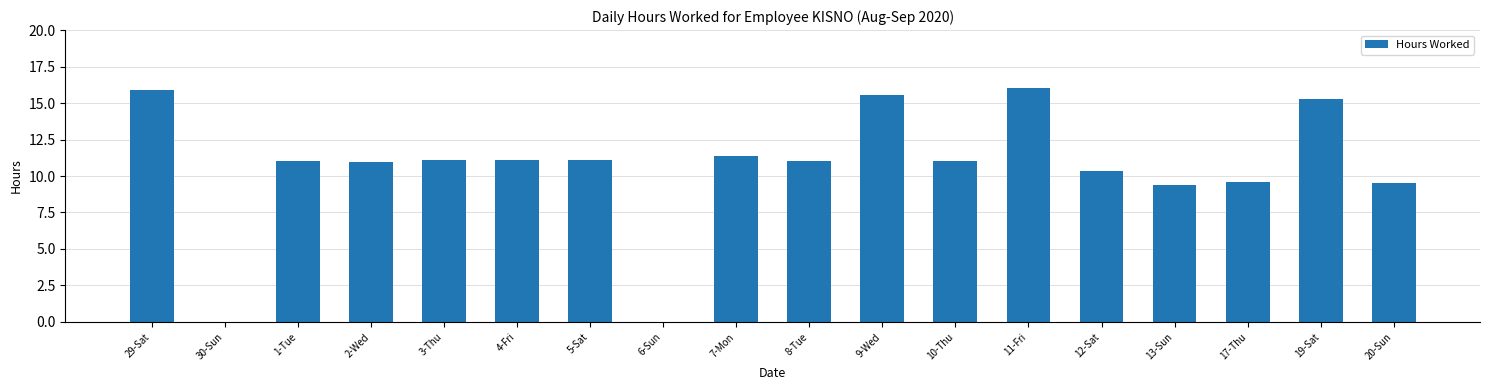

How many series are shown in this chart?

1